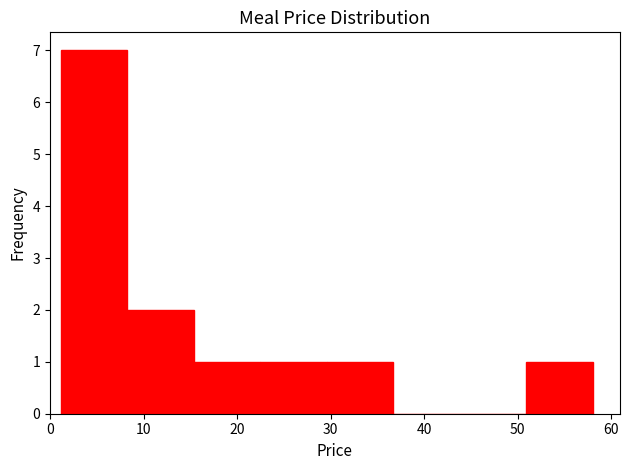

What is the height of the bar covering 51 to 58 on the x-axis? Neither the bar edges nor the heights are printed on the chart, so give them approximately, as read against the axes.

1